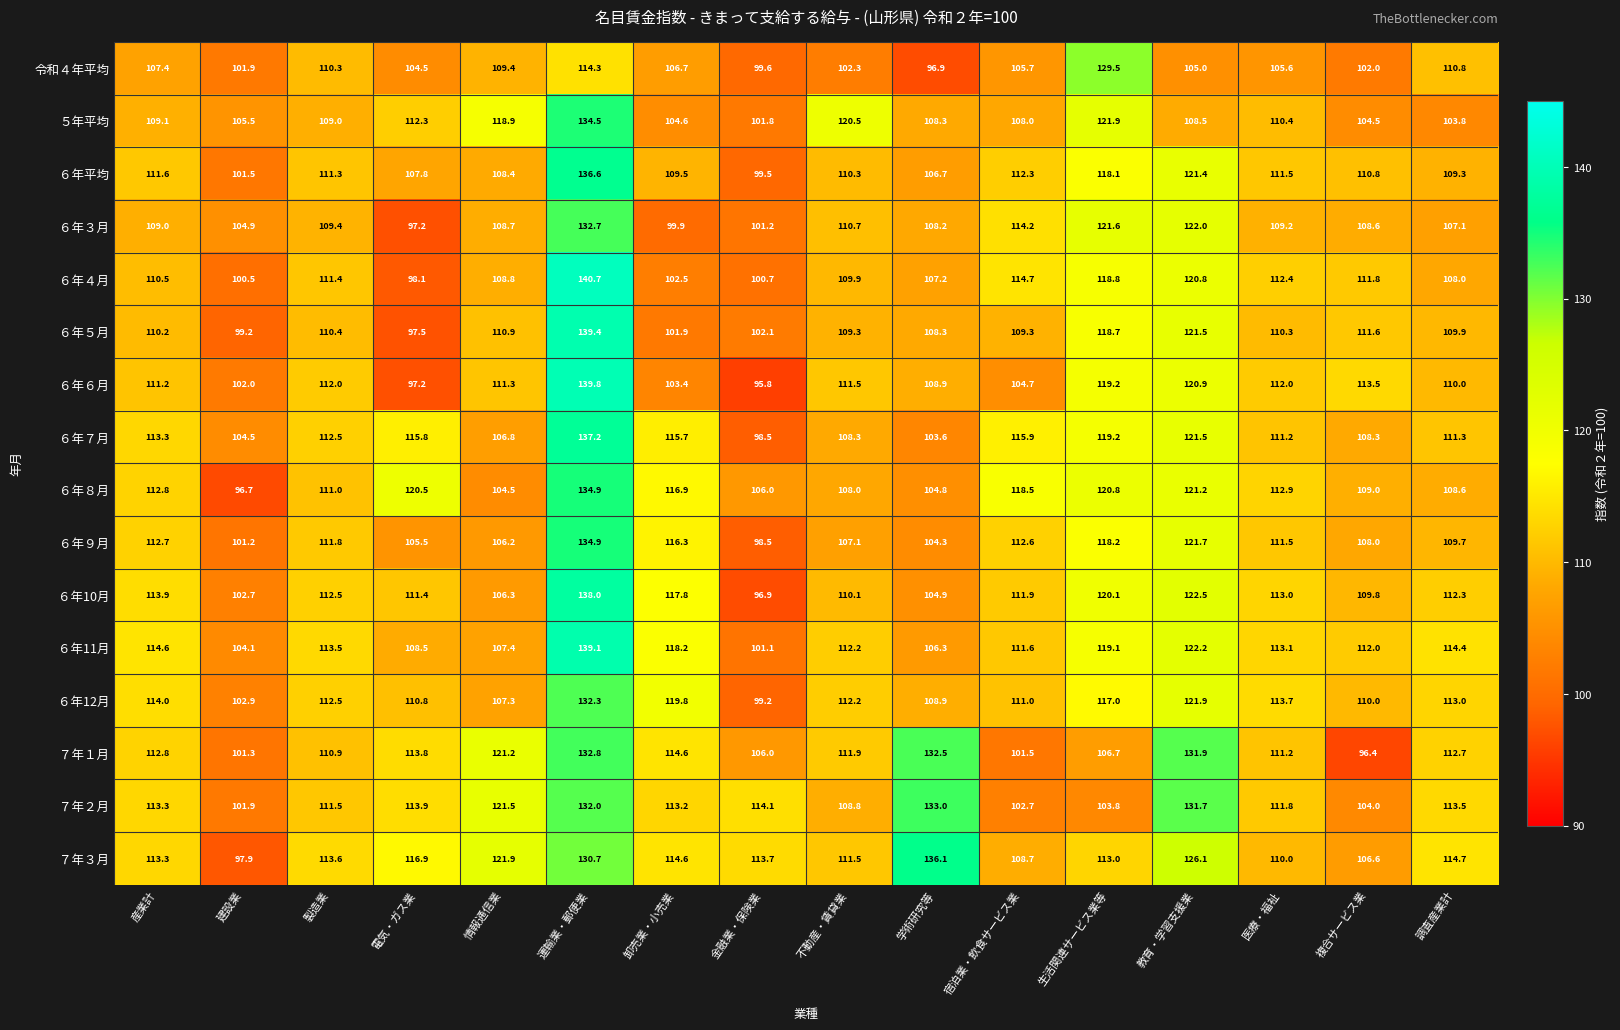

What is the difference between the maximum and minimum values in the 令和４年平均 series?

32.6